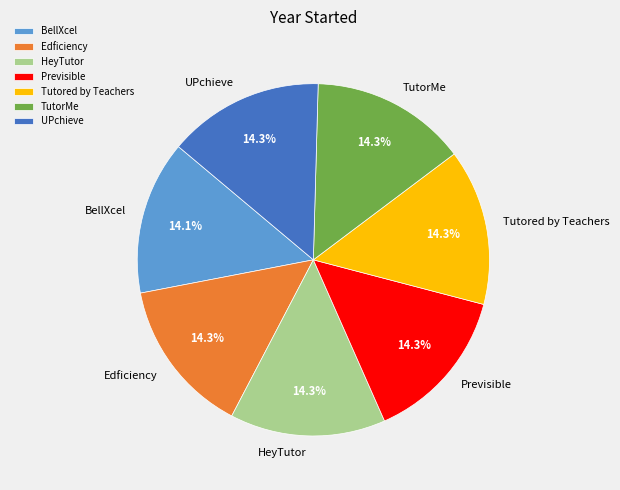

Approximately how many times larger is the value at HeyTutor compared to UPchieve?

1.0